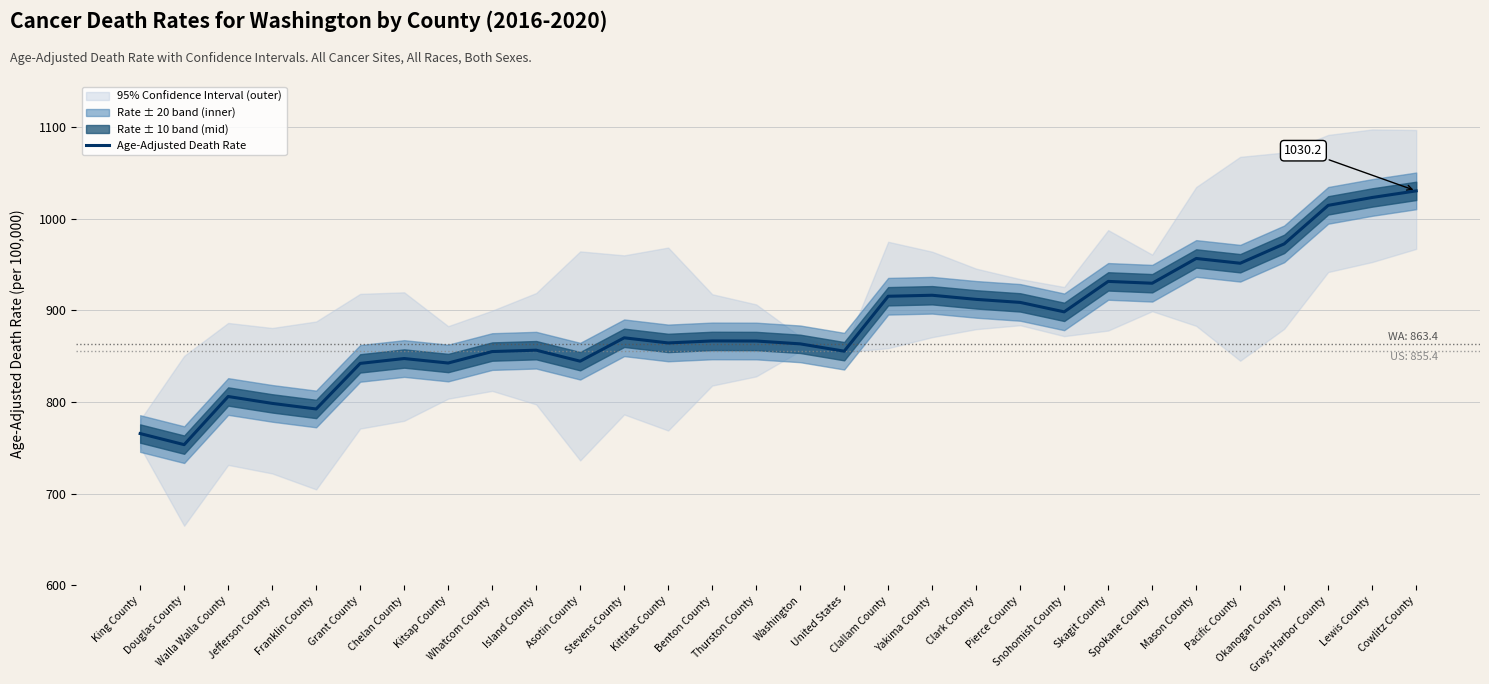

List the labels in order of value, largest first.

Cowlitz County, Lewis County, Grays Harbor County, Okanogan County, Mason County, Pacific County, Skagit County, Spokane County, Yakima County, Clallam County, Clark County, Pierce County, Snohomish County, Stevens County, Benton County, Thurston County, Kittitas County, Washington, Island County, United States, Whatcom County, Chelan County, Asotin County, Kitsap County, Grant County, Walla Walla County, Jefferson County, Franklin County, King County, Douglas County